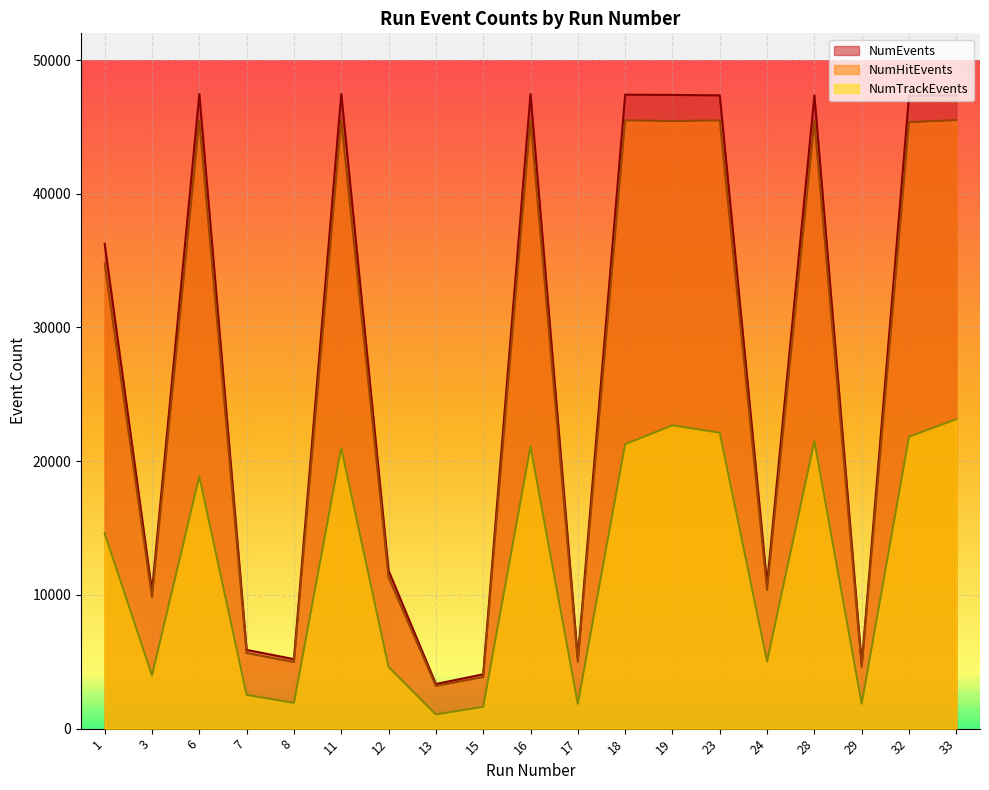

Rank the categories by NumHitEvents value from lowest to highest.

13, 15, 29, 8, 17, 7, 3, 24, 12, 1, 32, 19, 28, 23, 6, 18, 33, 16, 11